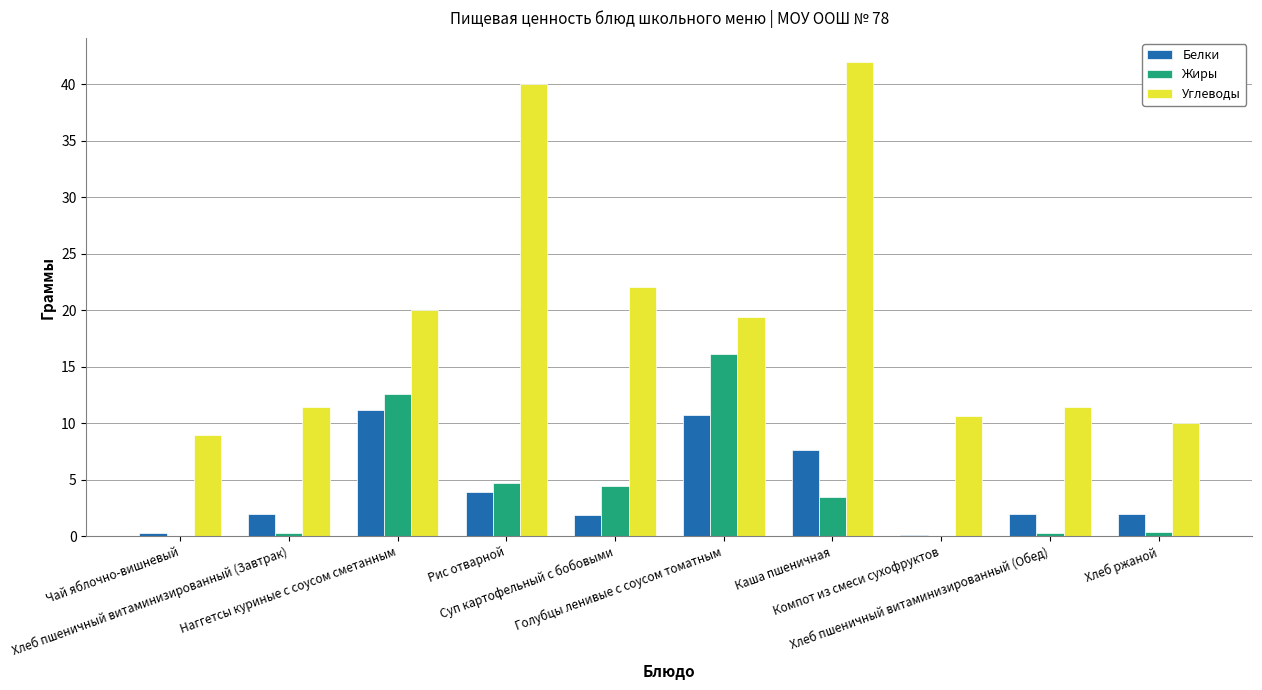

What is the sum of the Жиры values at Хлеб пшеничный витаминизированный (Обед) and Хлеб ржаной?

0.6